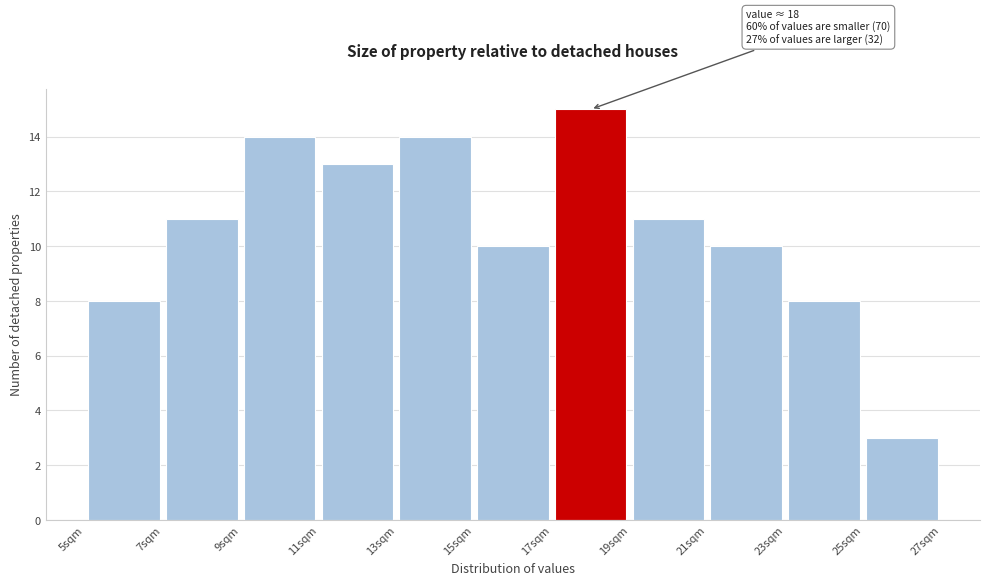

Over which range of the x-axis is the bar tallest?

17 to 19